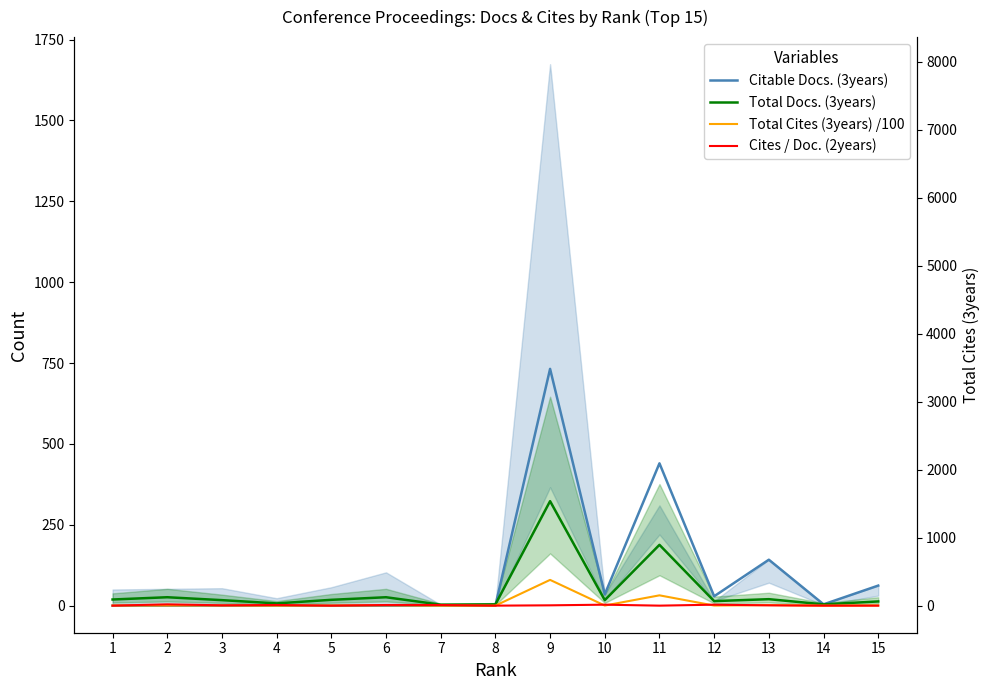

What are all the series names shown in the legend?

Citable Docs. (3years), Total Docs. (3years), Total Cites (3years) /100, Cites / Doc. (2years)